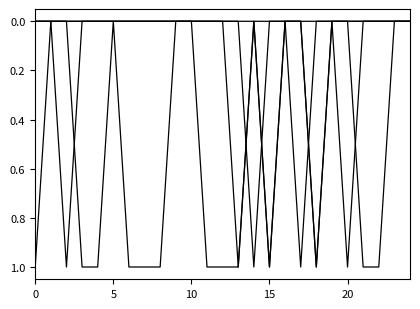

How many lines are shown in the chart?

4